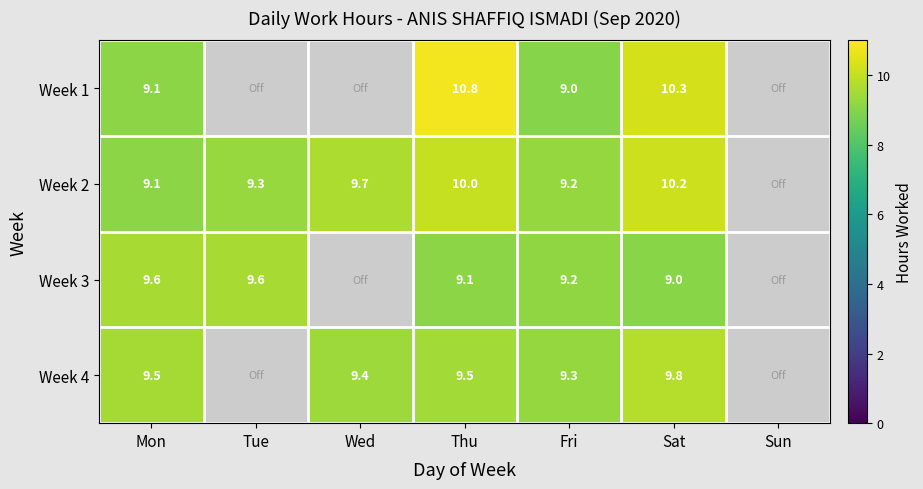

Is the value of Week 2 at Wed greater than the value of Week 4 at Fri?

Yes